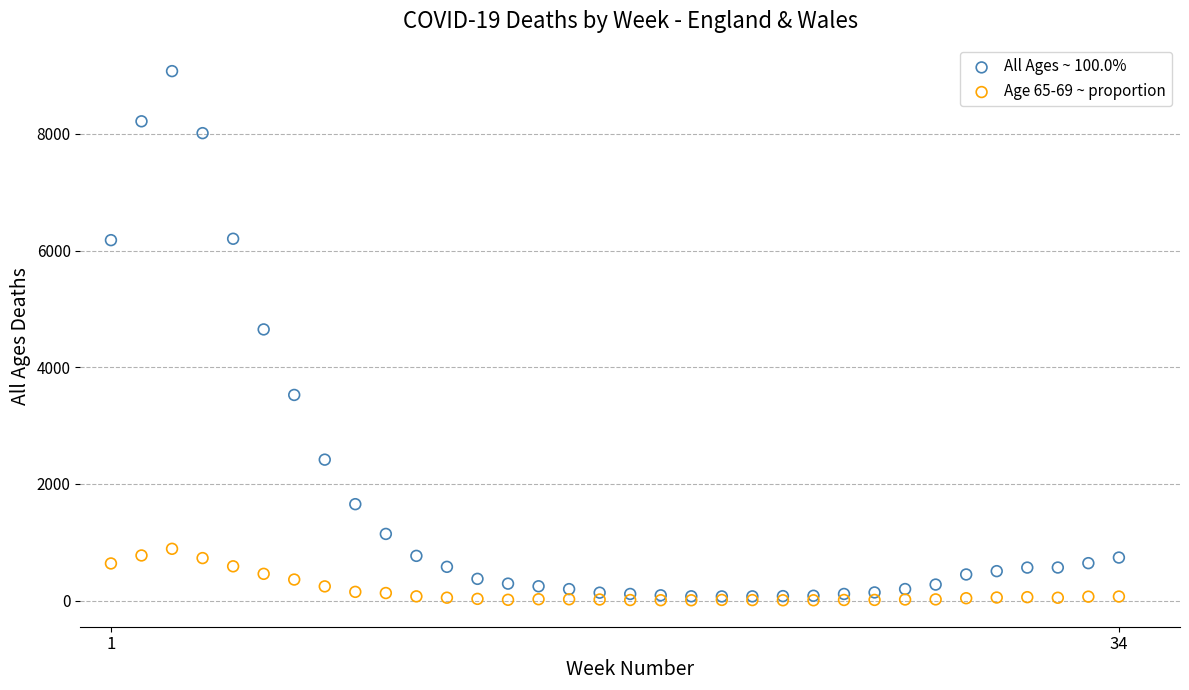

Across all series, what Y value is closest to 4540?

4648